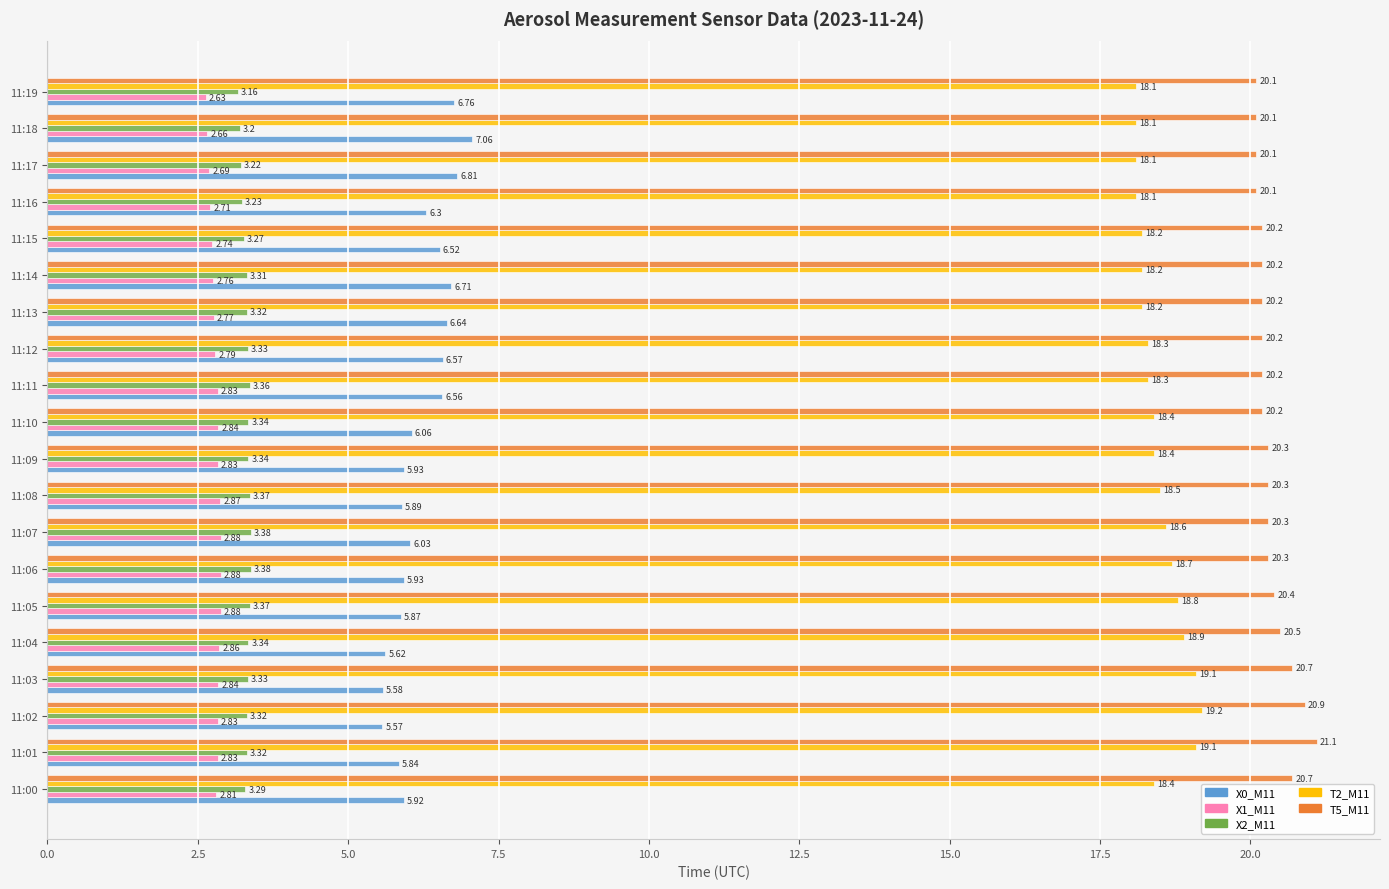

Which series has the largest range (max minus min)?

X0_M11